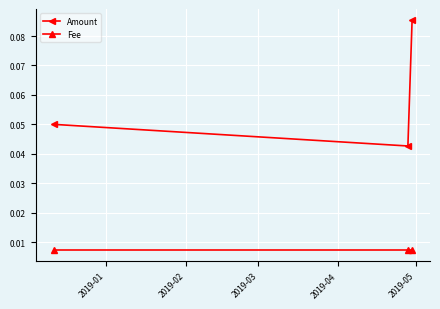

Which series has the widest spread of values?

Amount